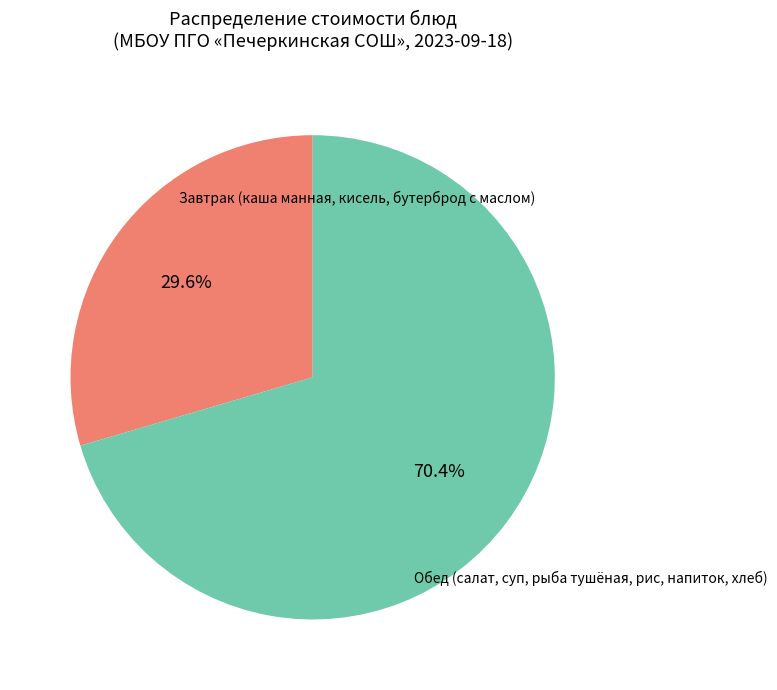

To the nearest percent, what is the average slice percentage?

50%